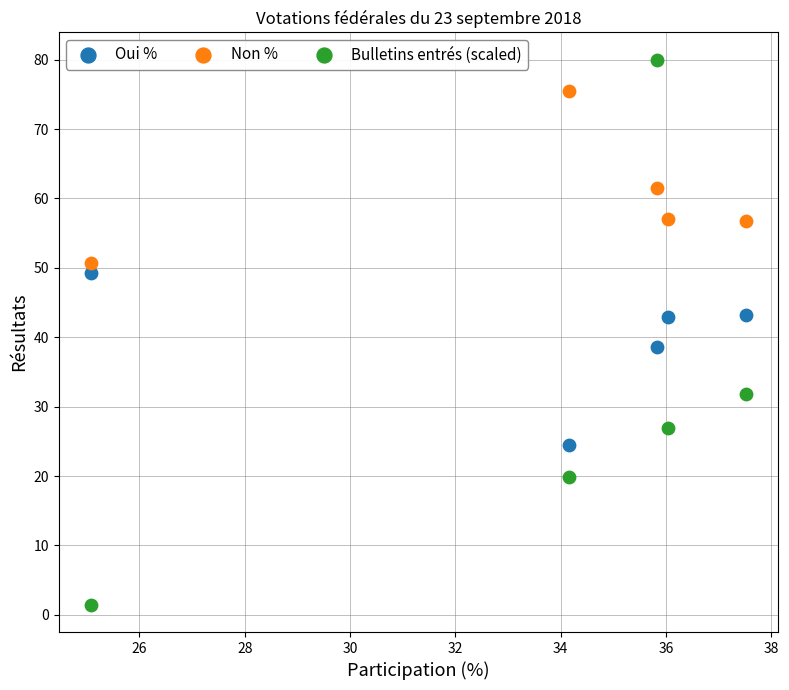

What are all the series names shown in the legend?

Oui %, Non %, Bulletins entrés (scaled)